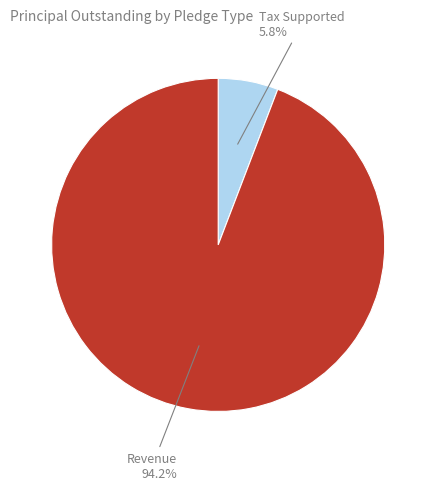

How many segments does this pie chart have?

2